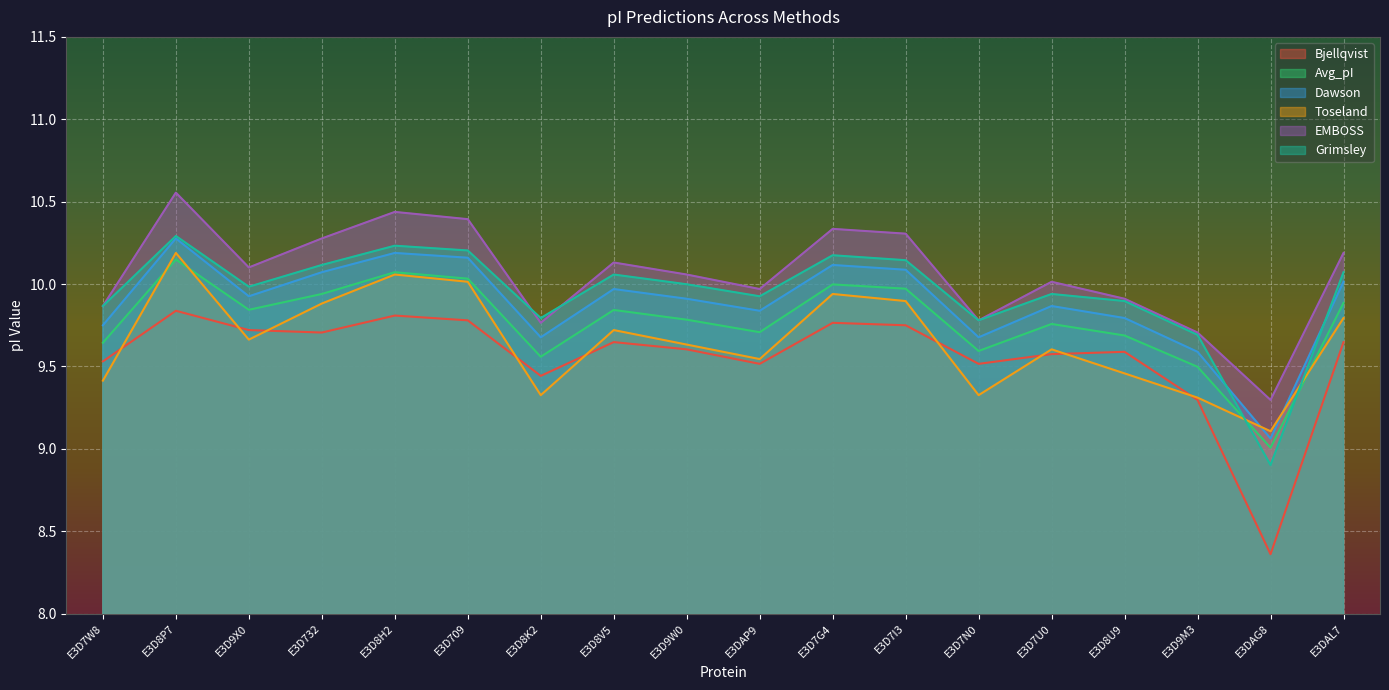

How many times do Grimsley and Avg_pI cross each other?

2